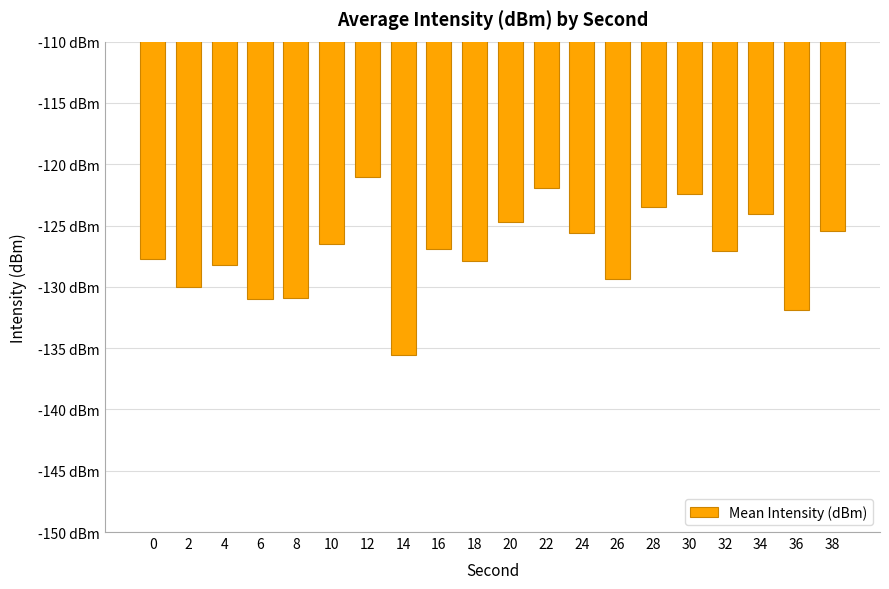

Rank the categories by value from lowest to highest.

14, 36, 6, 8, 2, 26, 4, 18, 0, 32, 16, 10, 24, 38, 20, 34, 28, 30, 22, 12